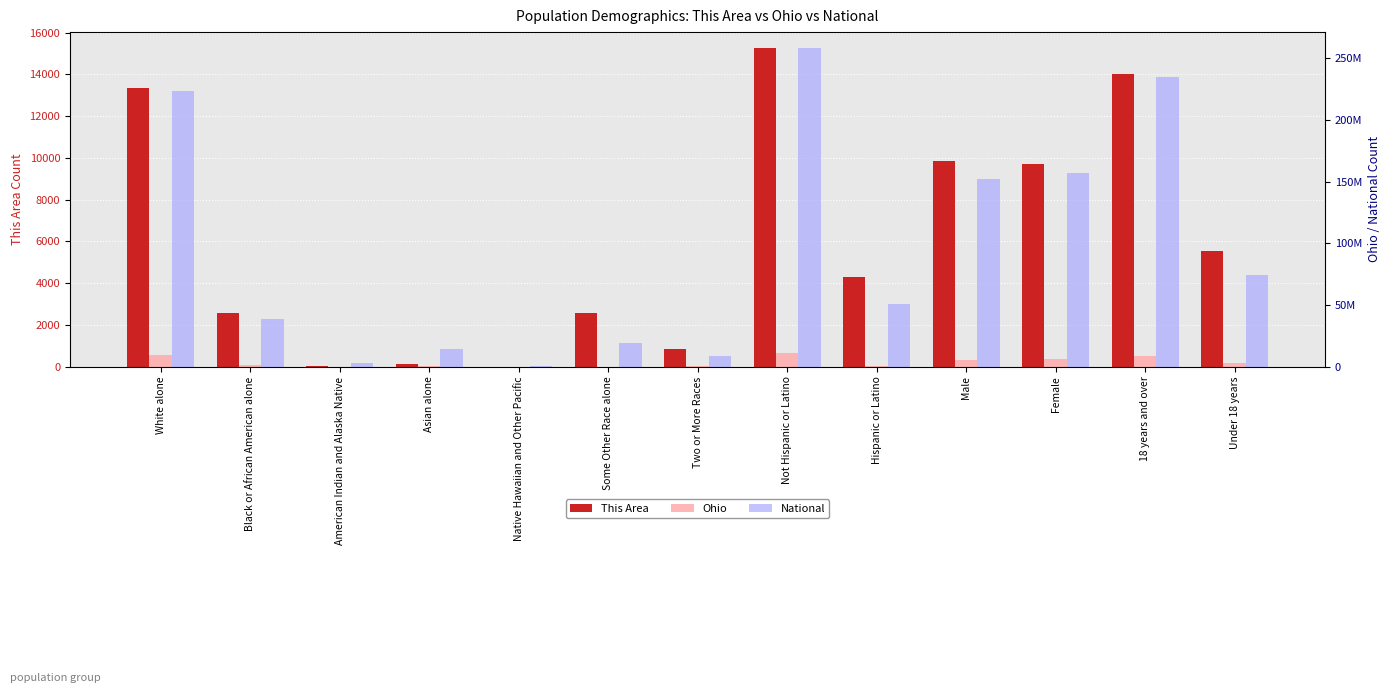

The value of This Area at 18 years and over is 25062. True or false?

False